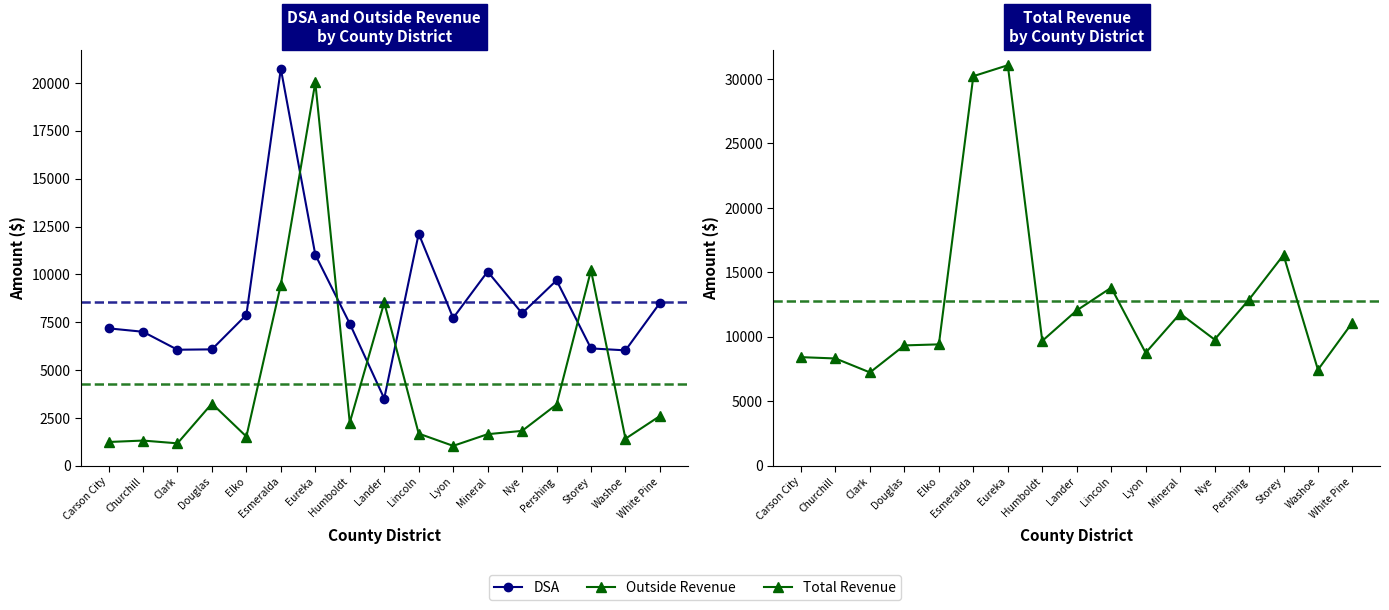

What is the sum of all Total Revenue values?

217785.3